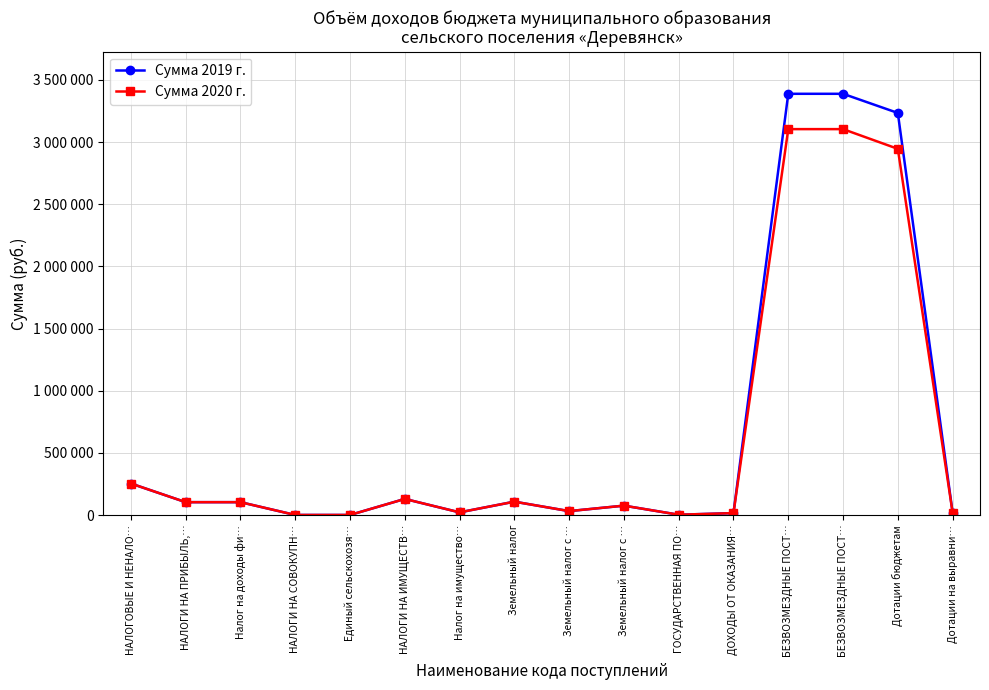

What are all the series names shown in the legend?

Сумма 2019 г., Сумма 2020 г.